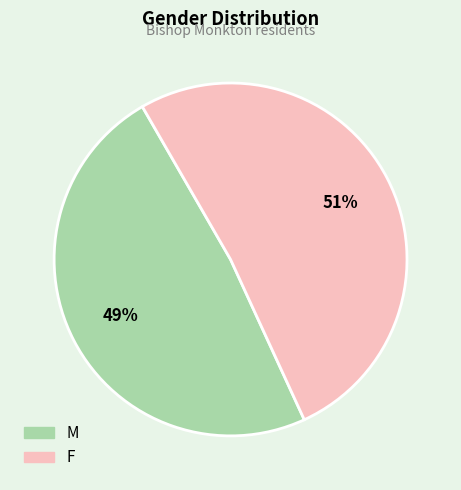

Count the number of slices in the pie.

2